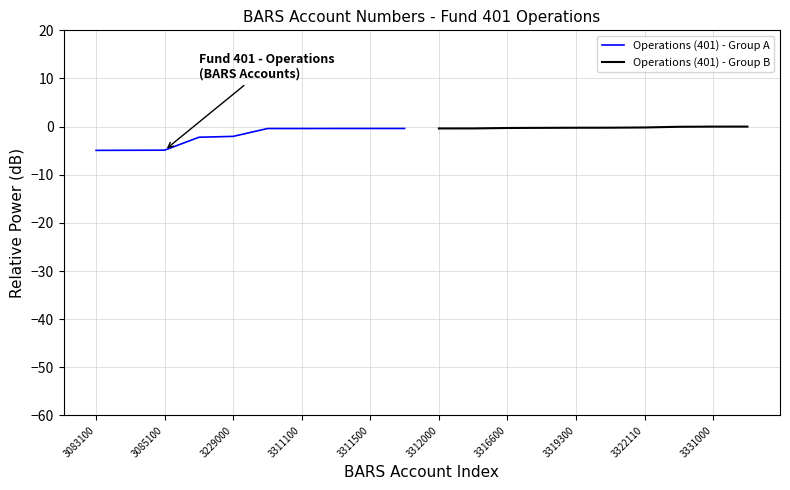

List the series in order of their overall mean, lowest first.

Operations (401) - Group A, Operations (401) - Group B